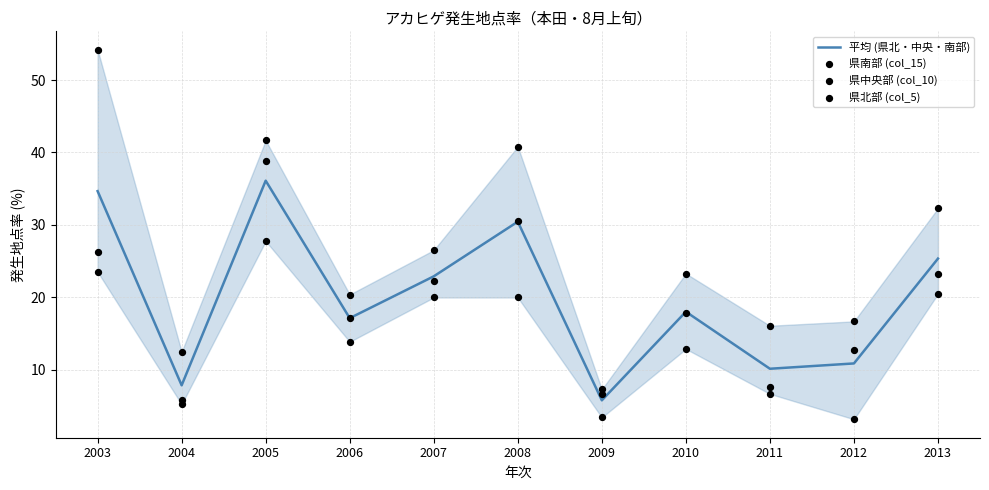

Which series contains the highest Y value?

県南部 (col_15)